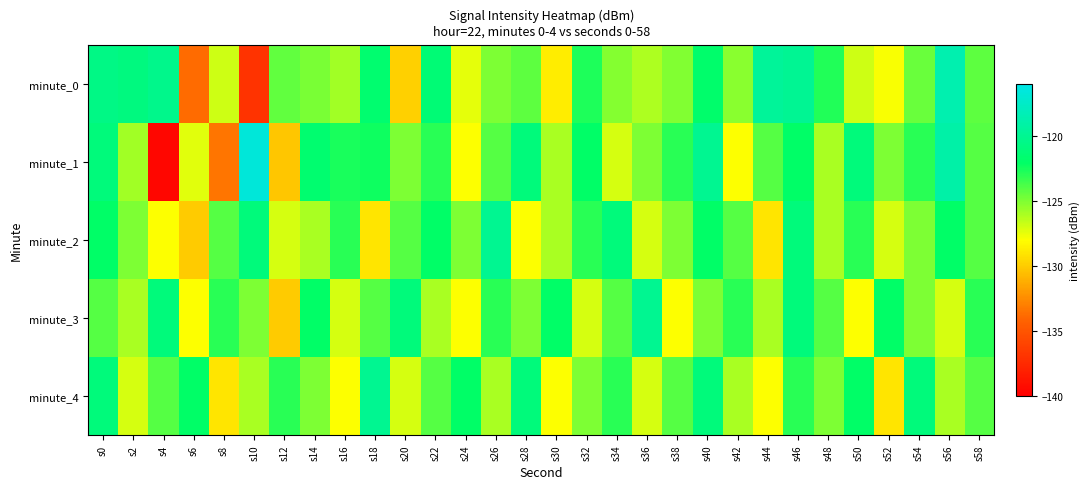

At s4, list the series in order from largest to smallest.

minute_0, minute_3, minute_4, minute_2, minute_1